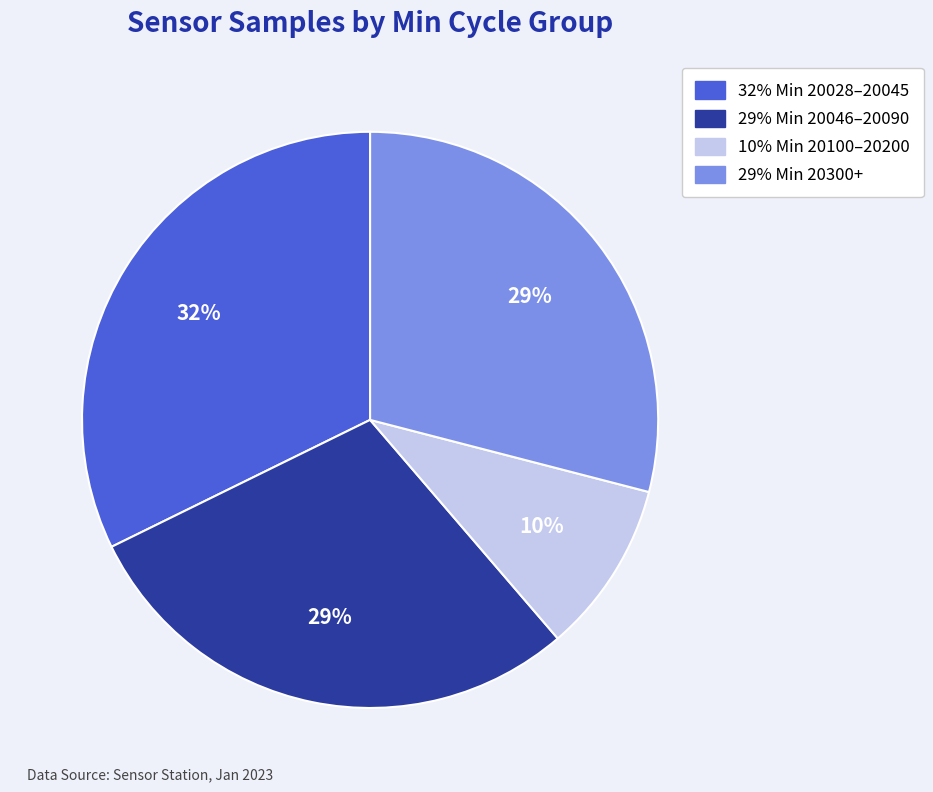

Is there any slice that represents more than half of the pie?

No